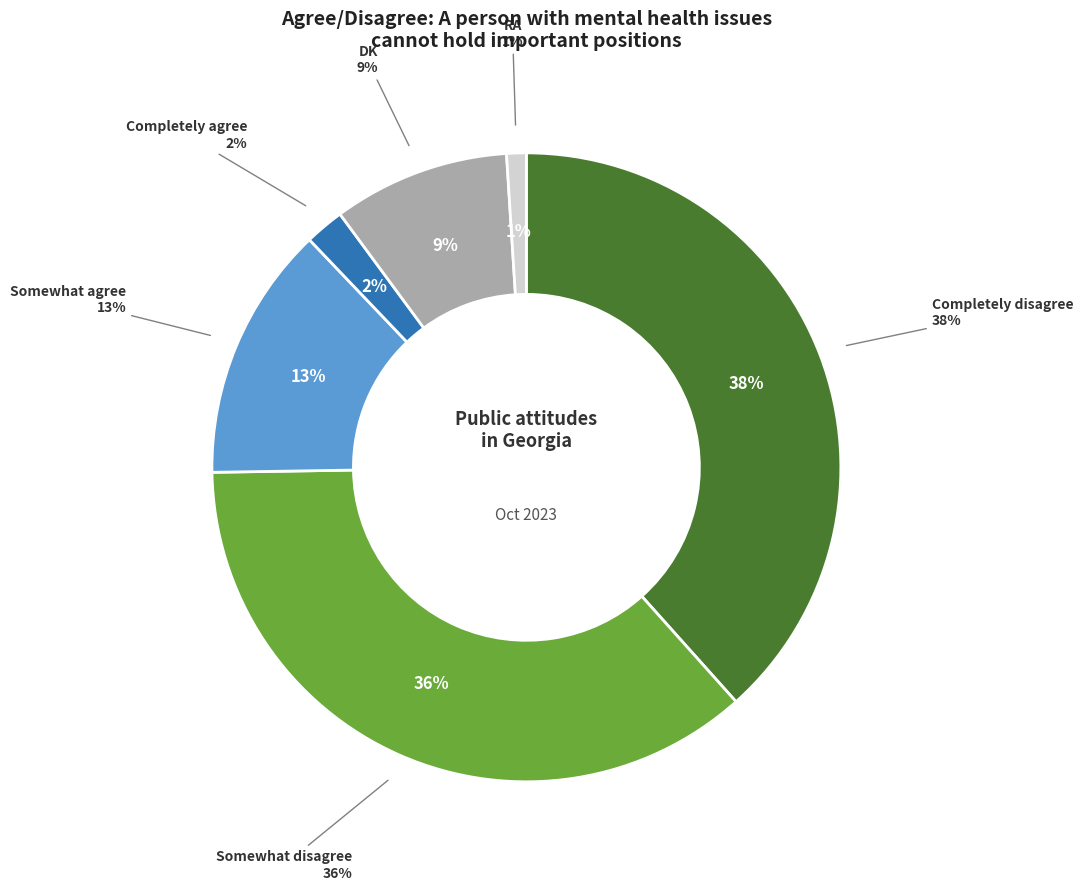

What percentage is the Completely disagree slice, to the nearest percent?

38%